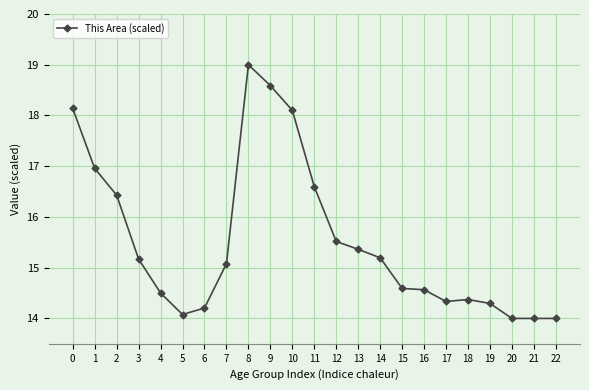

What is the minimum value shown in the chart?

14.0